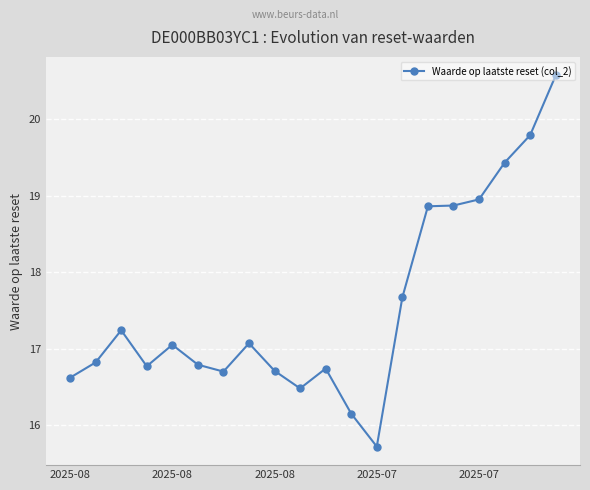

True or false: there are more than 1 points higher than both neighbors.

True